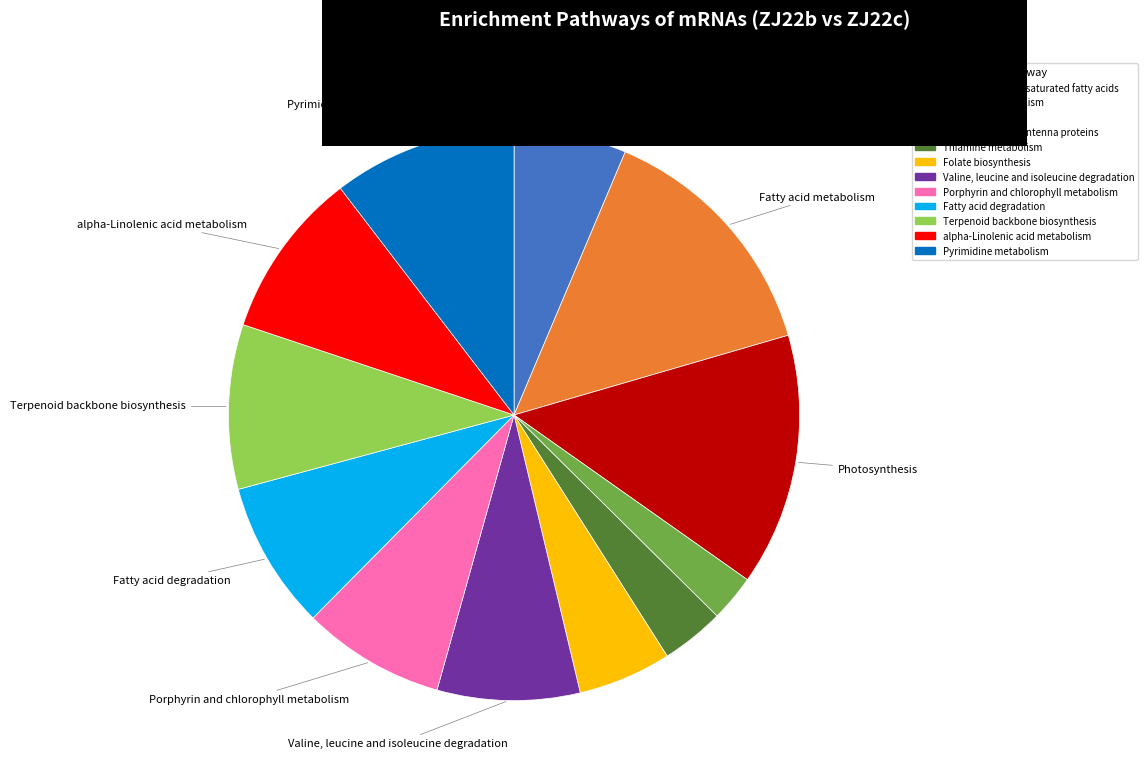

Is there any slice that represents more than half of the pie?

No